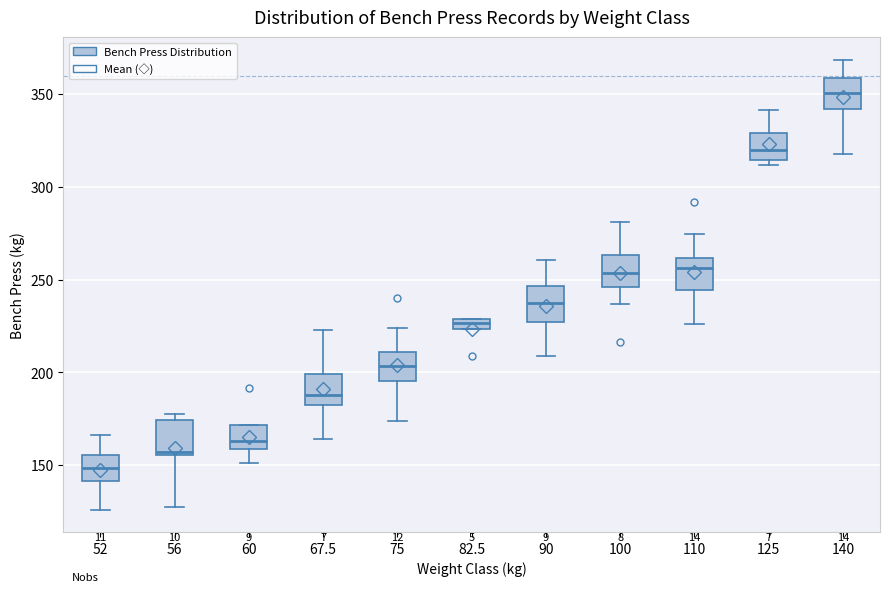

Which box's median line is the highest?

140